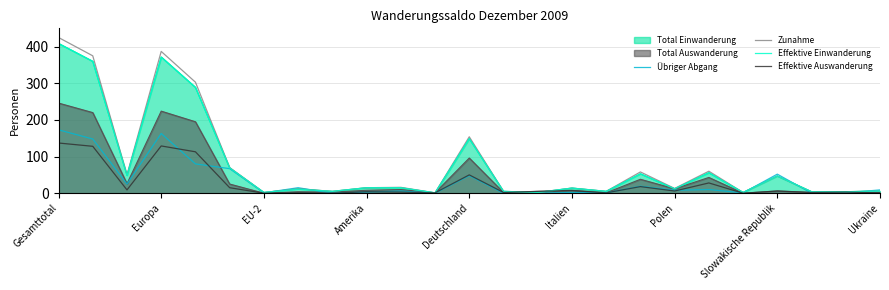

In Effektive Auswanderung, how many points are lower than both neighbors (excluding endpoints)?

9